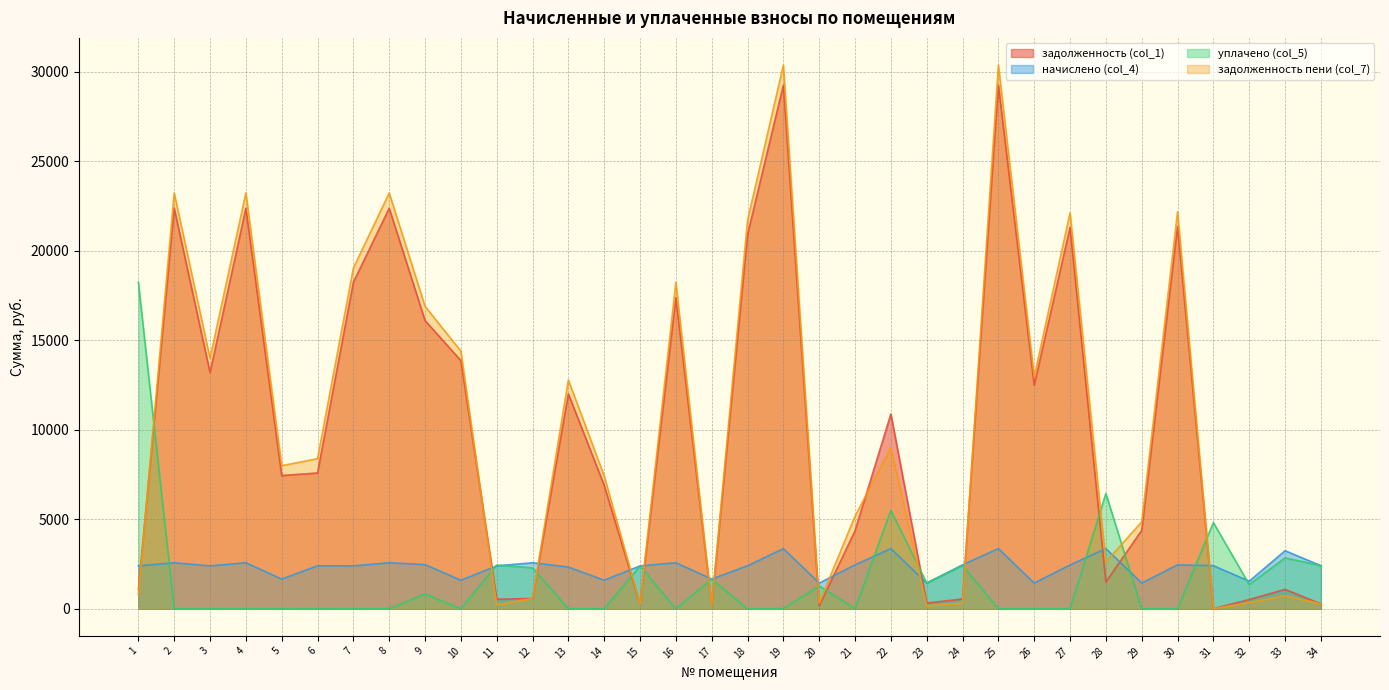

At 9, list the series in order from largest to smallest.

задолженность пени (col_7), задолженность (col_1), начислено (col_4), уплачено (col_5)